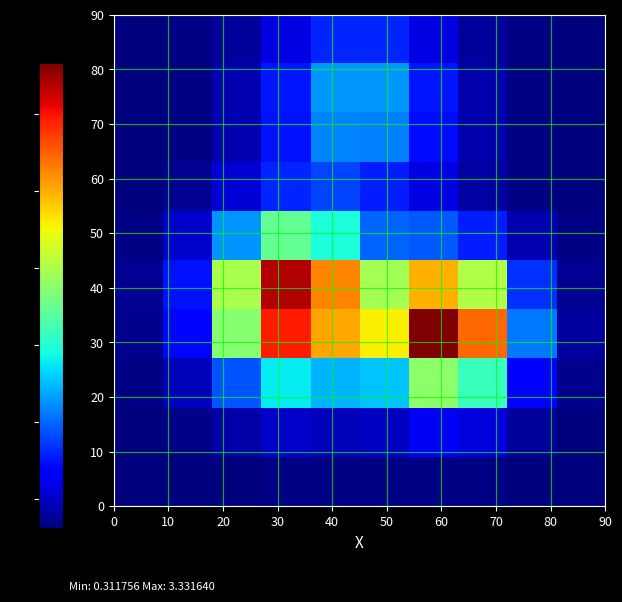

What is the minimum value shown in the chart?

0.3